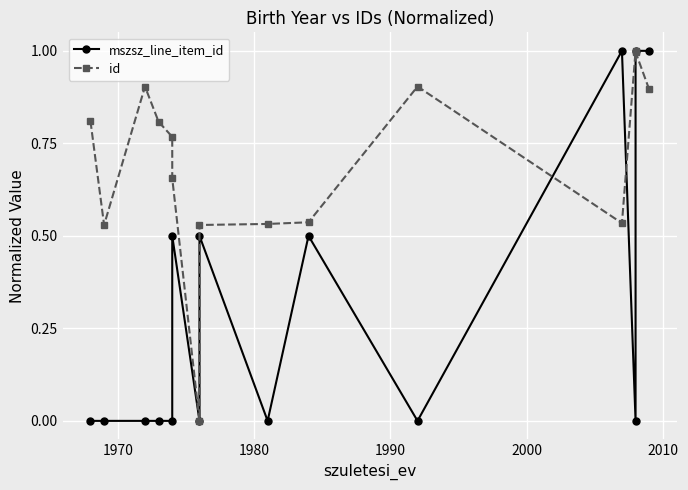

How many mszsz_line_item_id values are between 0 and 1?

15